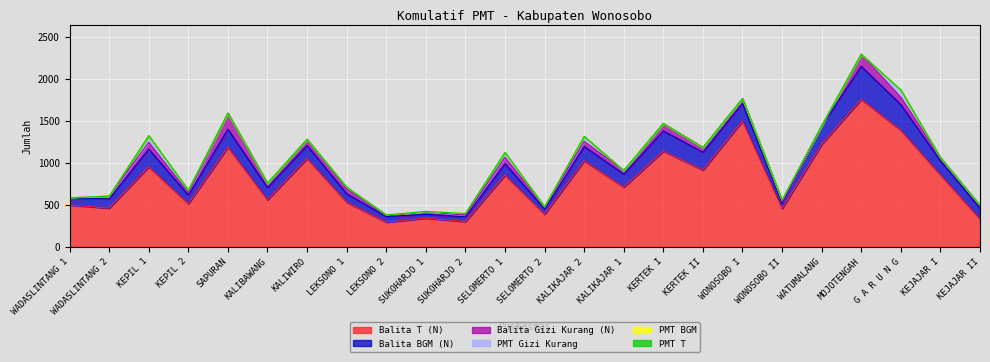

Does the chart display data point markers on the line(s)?

No